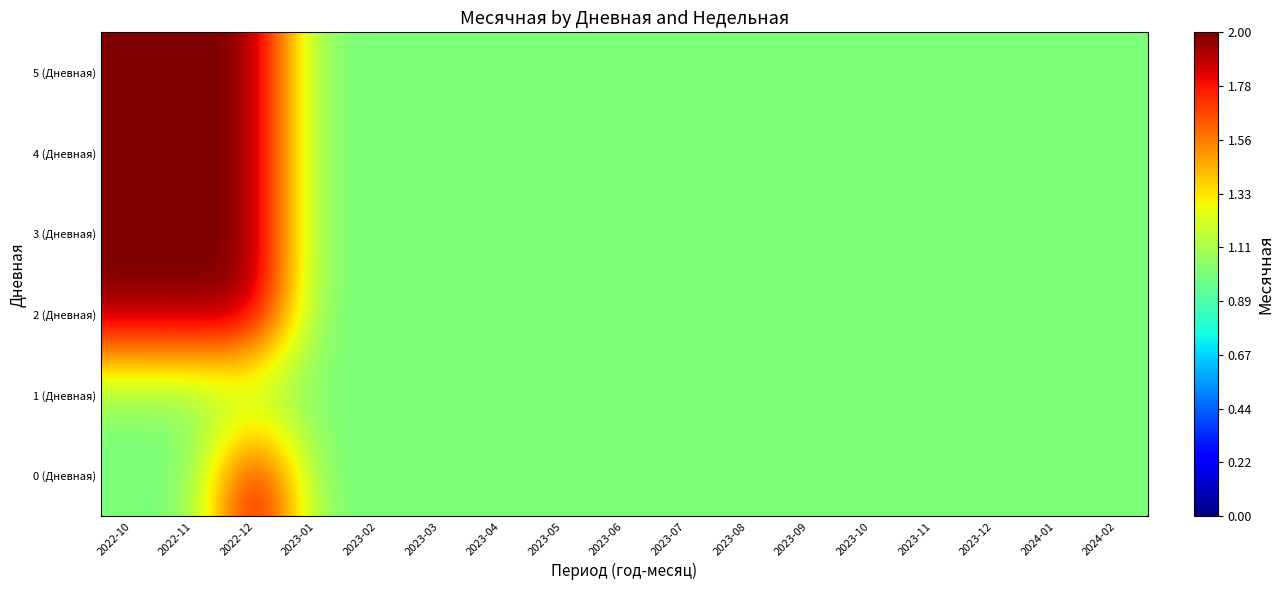

Rank the series at 2023-11 from highest to lowest value.

0 (Дневная), 1 (Дневная), 2 (Дневная), 3 (Дневная), 4 (Дневная), 5 (Дневная)